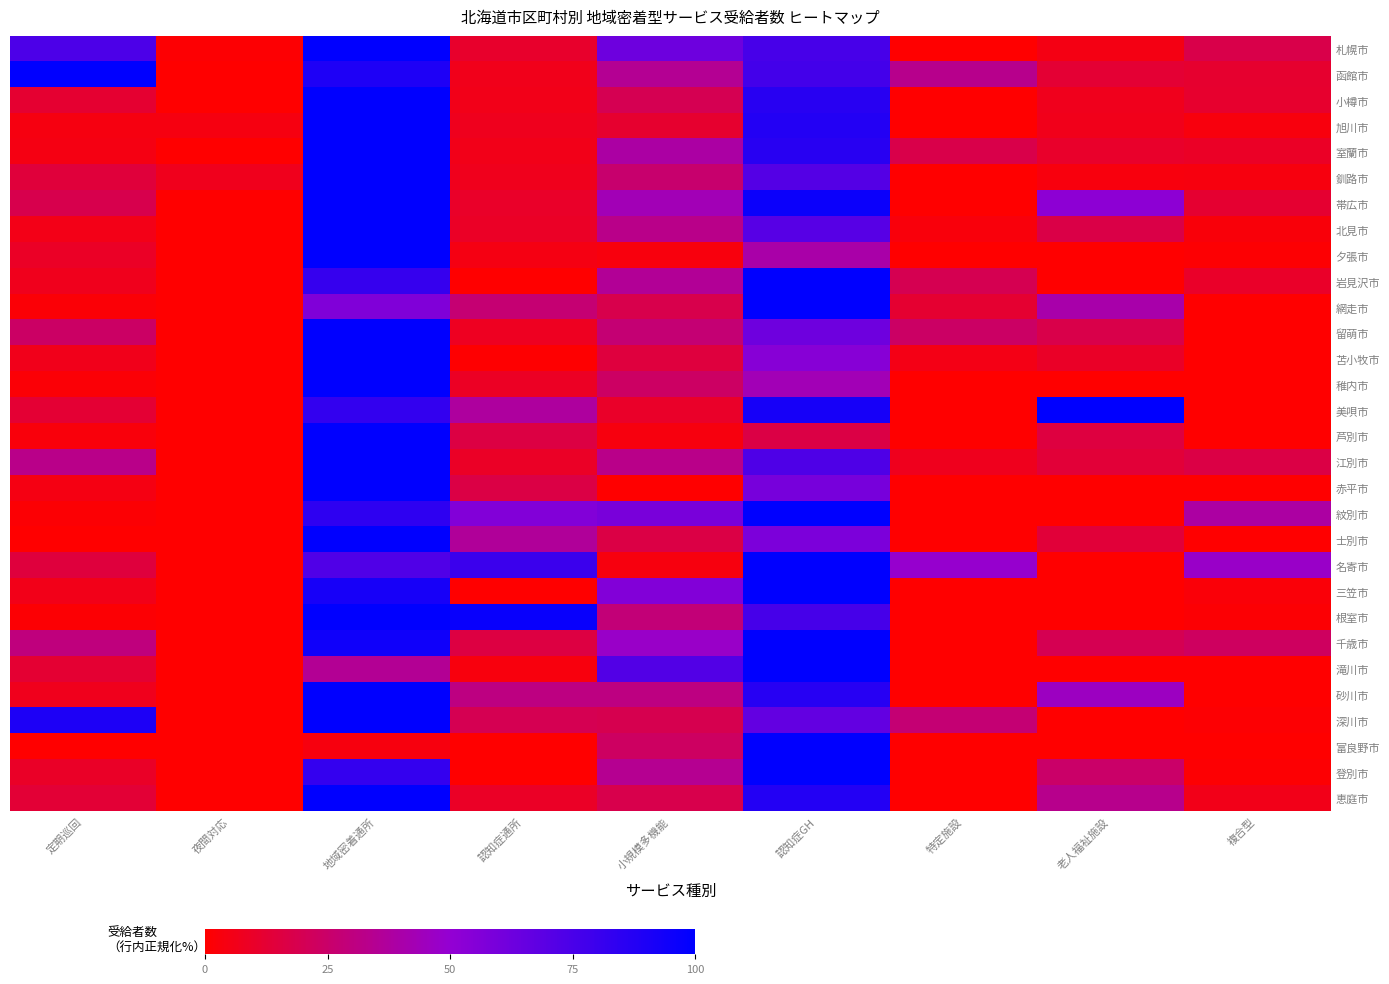

Which has a higher value, 小規模多機能 or 地域密着通所?

地域密着通所